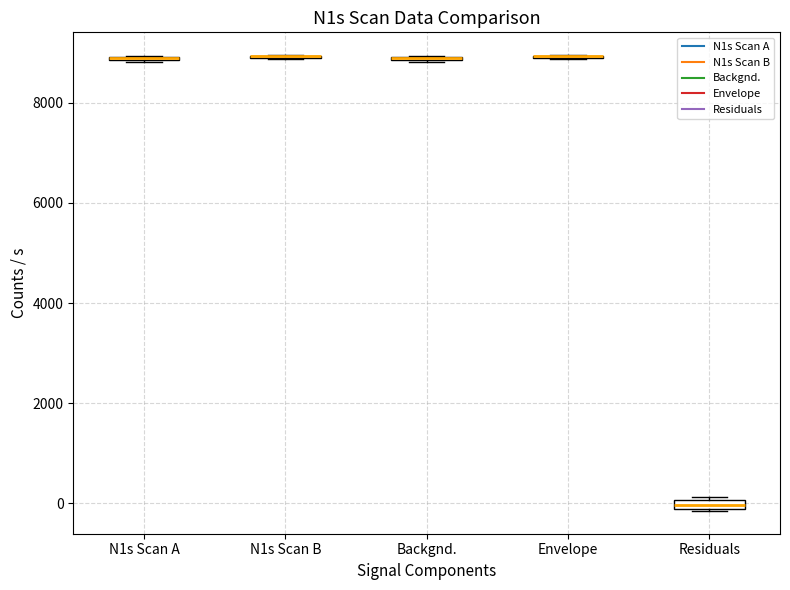

Where is the upper edge of the box for Residuals on the y-axis? The values are not printed on the chart, so give them approximately, as read against the axis.

0